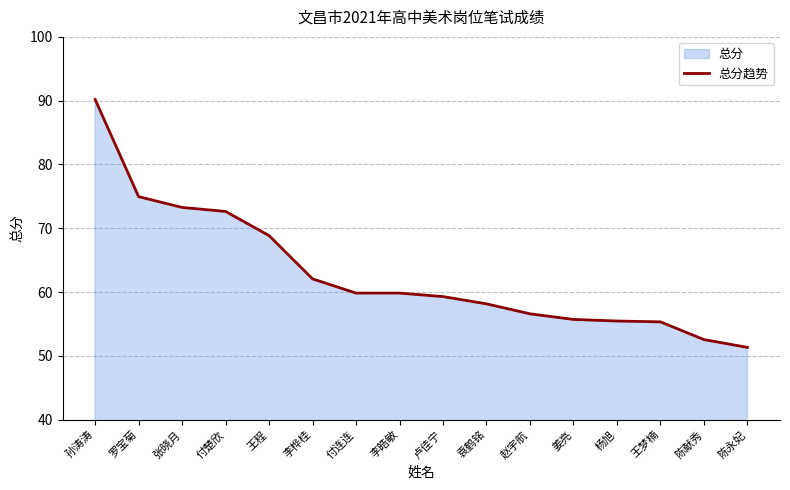

What is the smallest value displayed?

51.3